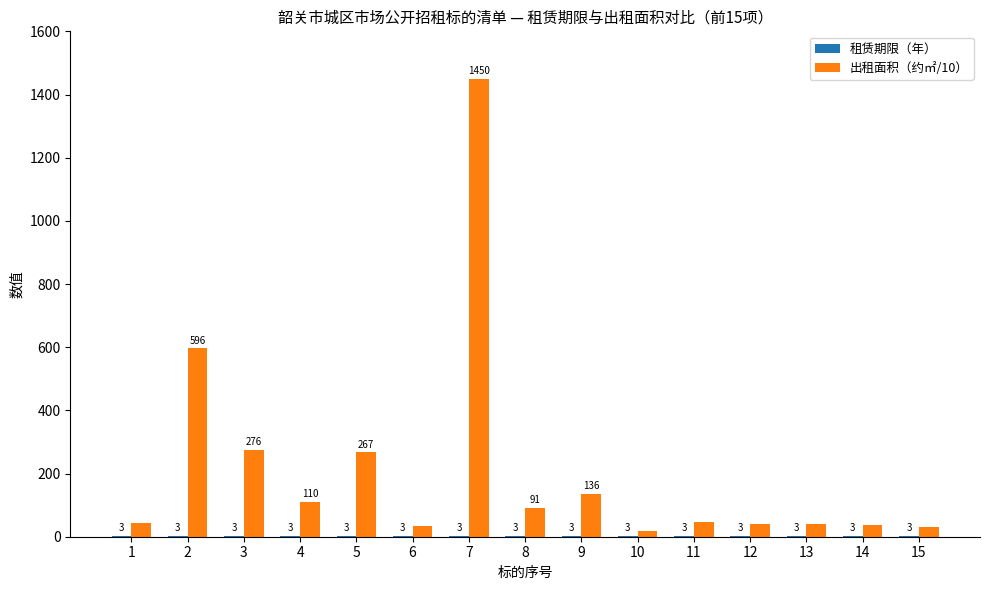

Count the number of data series in this chart.

2